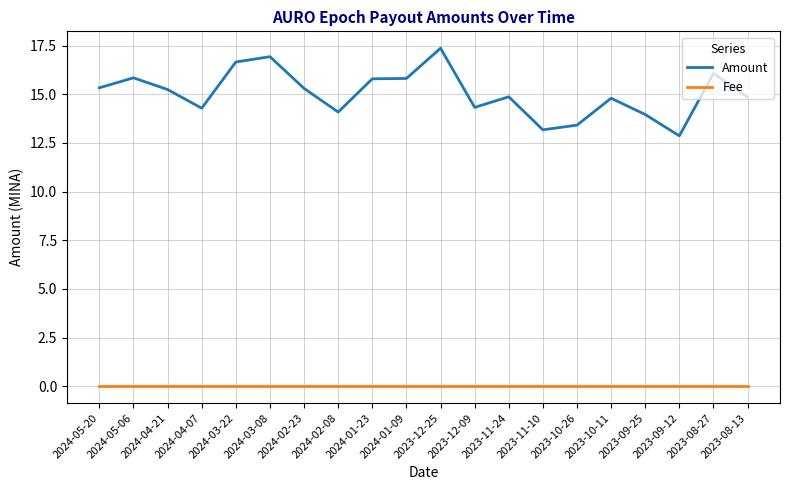

Does the chart display data point markers on the line(s)?

No